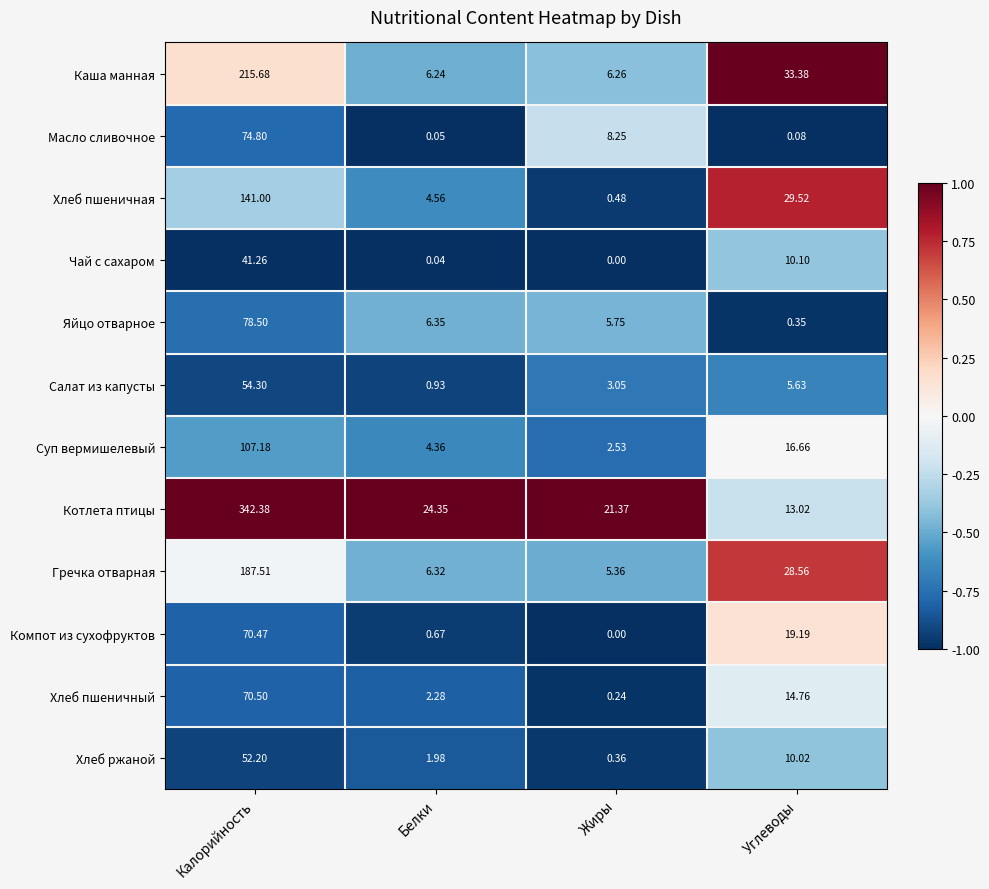

Which category has the lowest value across all series?

Жиры